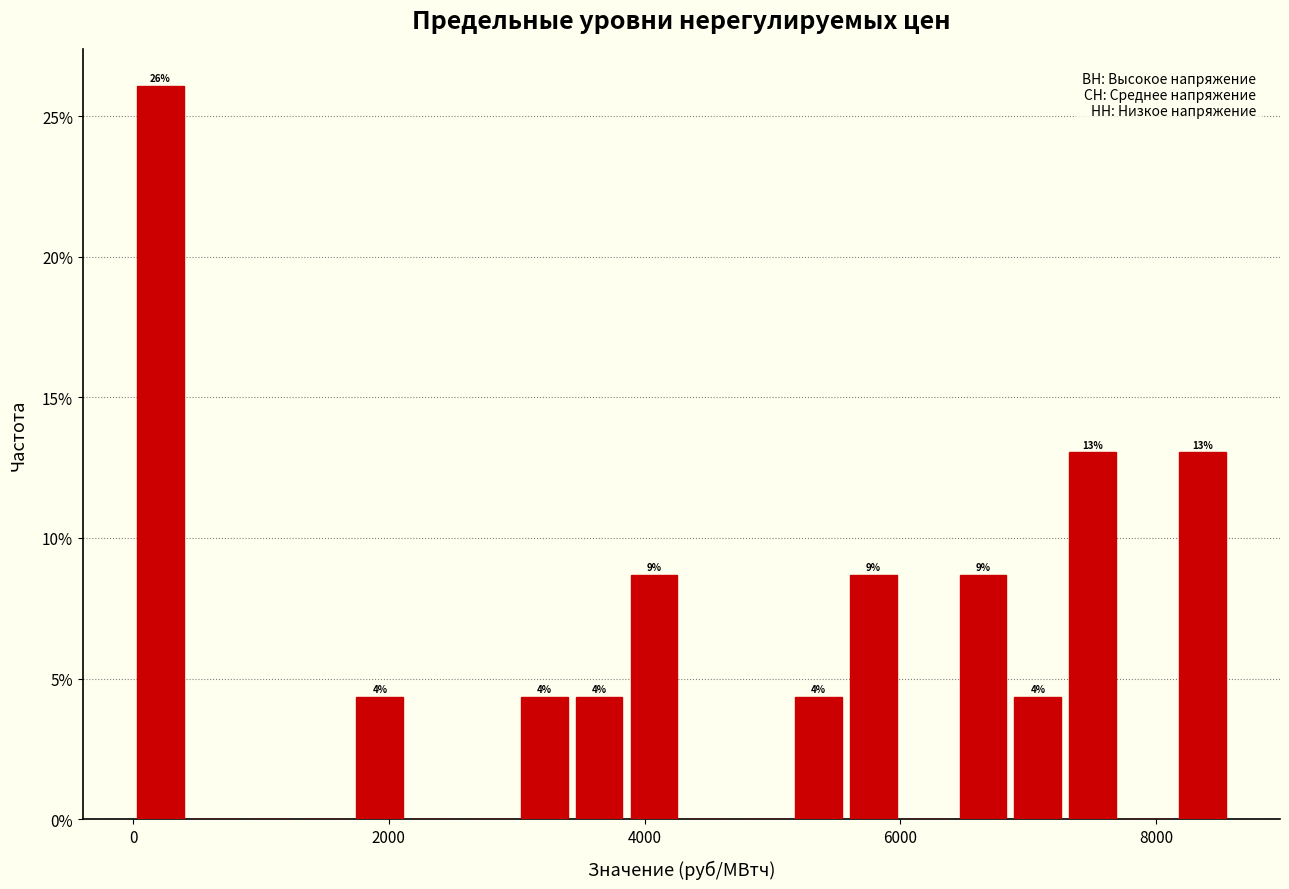

Read against the x-axis, roughly where is the centre of the tallest bar?

200